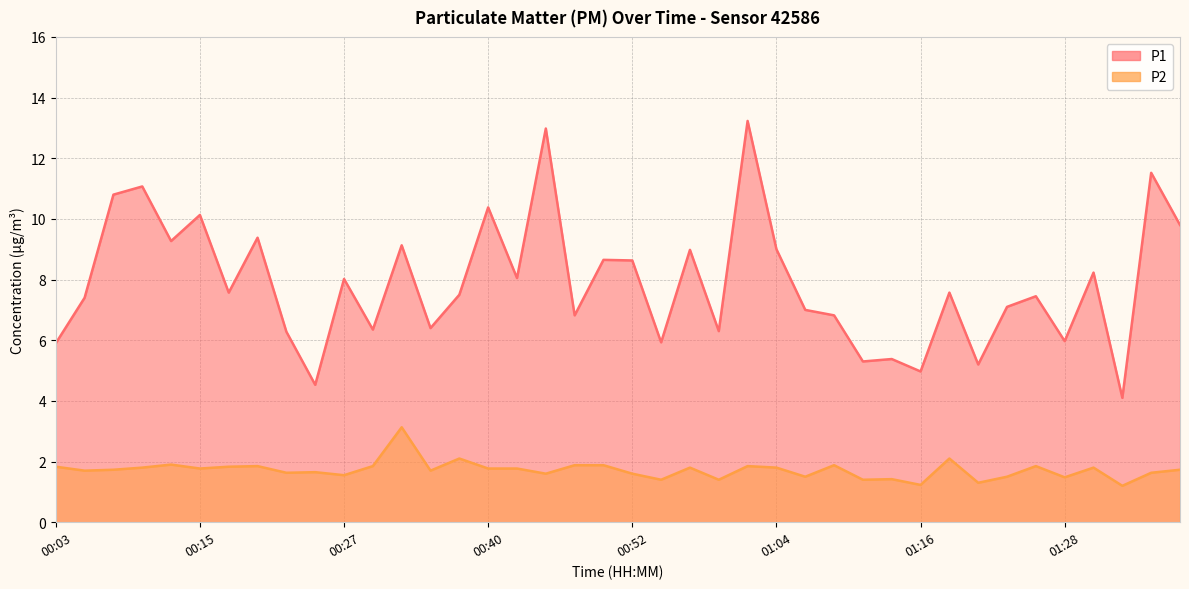

What is the difference between the maximum and second lowest values in the P1 series?

8.7